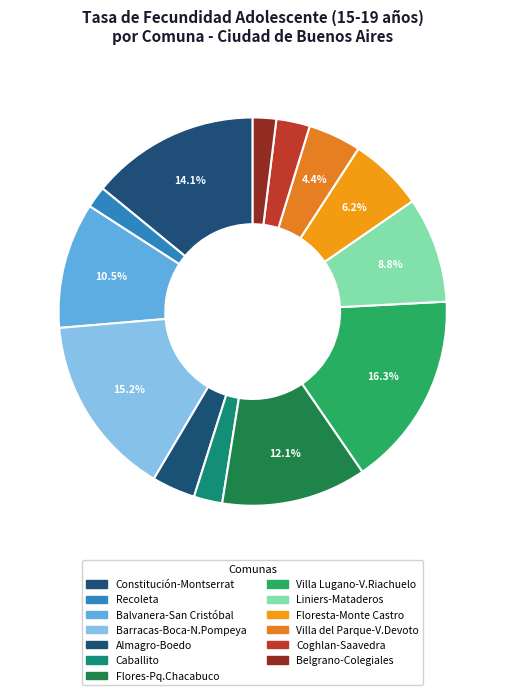

Does any single category account for the majority?

No